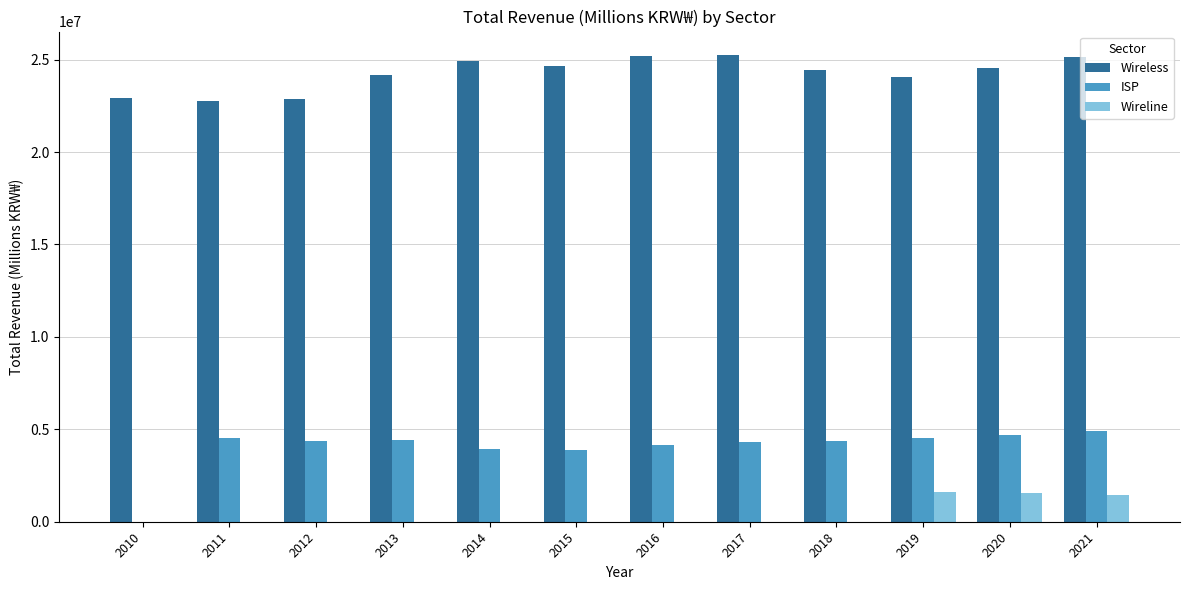

Is the value of ISP at 2011 greater than the value of Wireless at 2015?

No